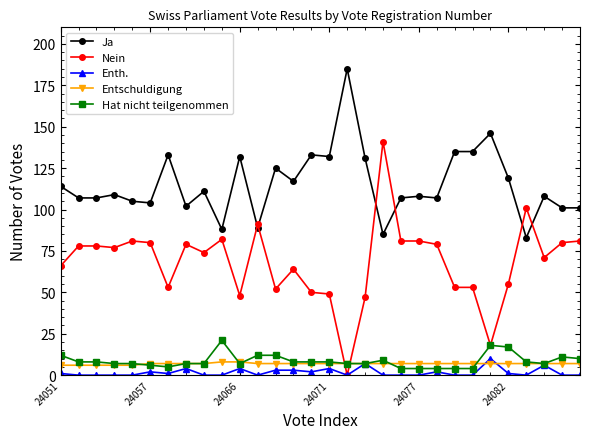

Which series has the largest total across all categories?

Ja